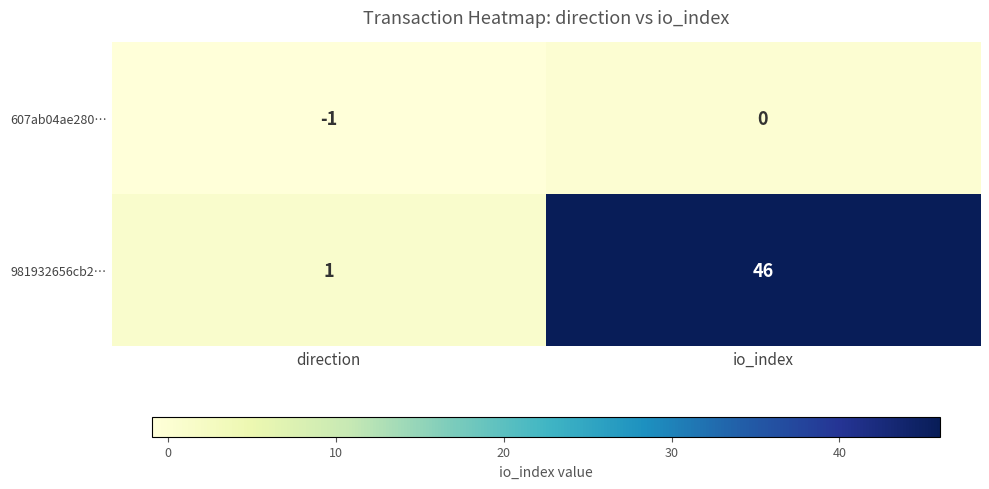

What is the average value of the 981932656cb2… series?

24